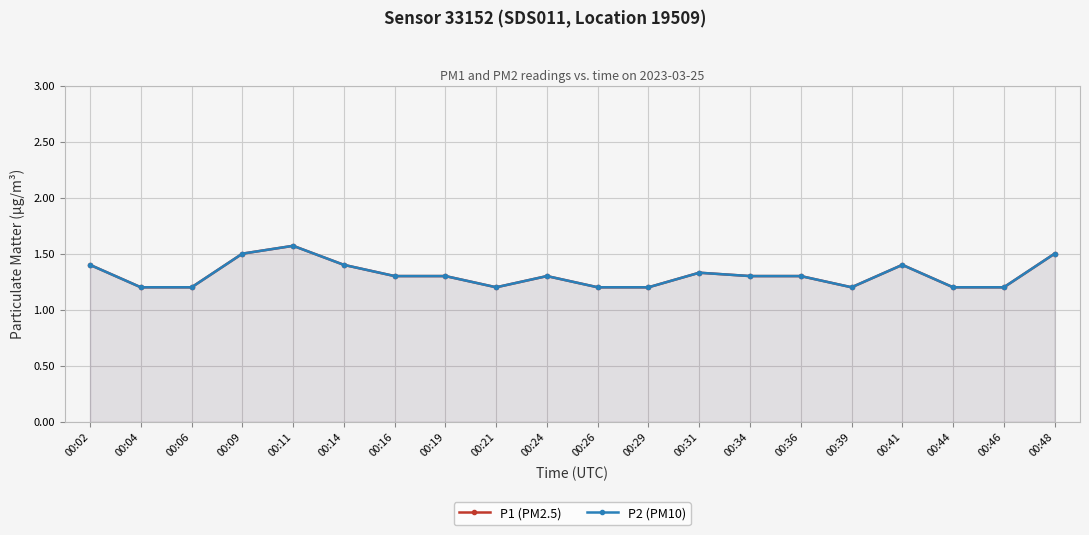

The value of P1 (PM2.5) at 00:26 is 1.6. True or false?

False